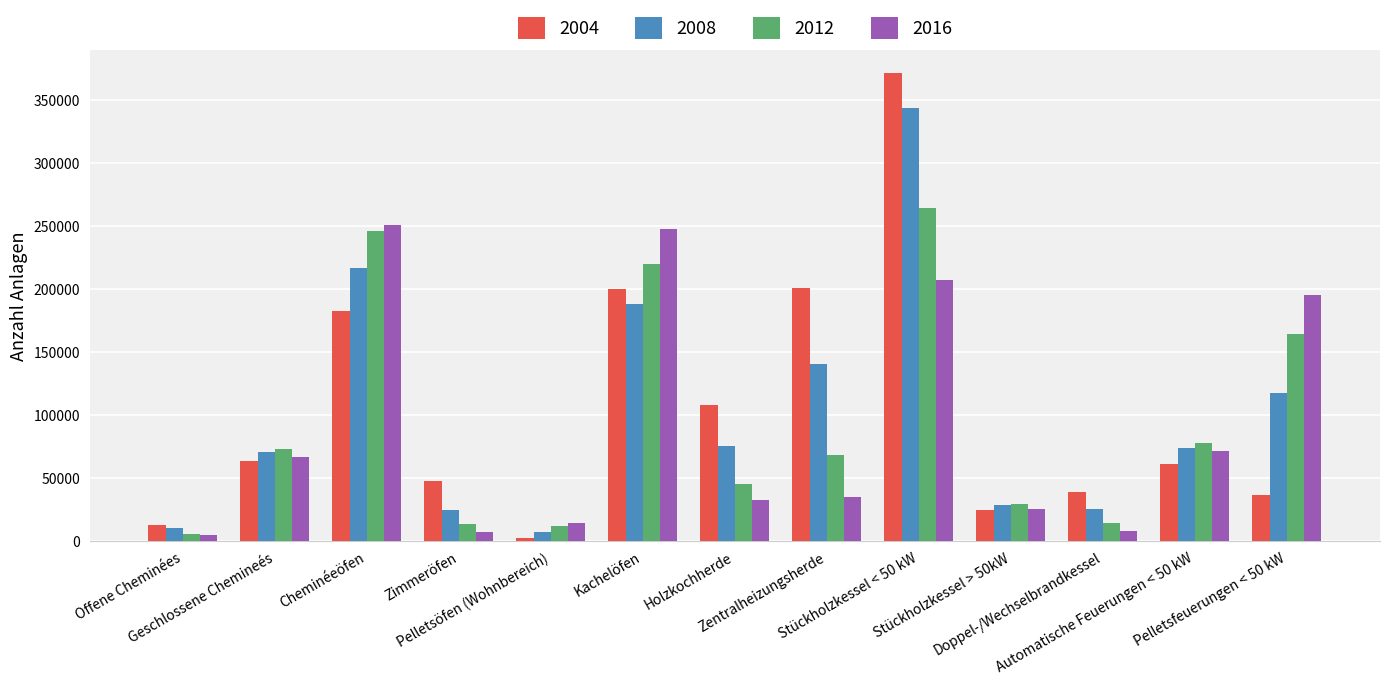

Where does the 2016 series first go above 35249?

Geschlossene Chemineés